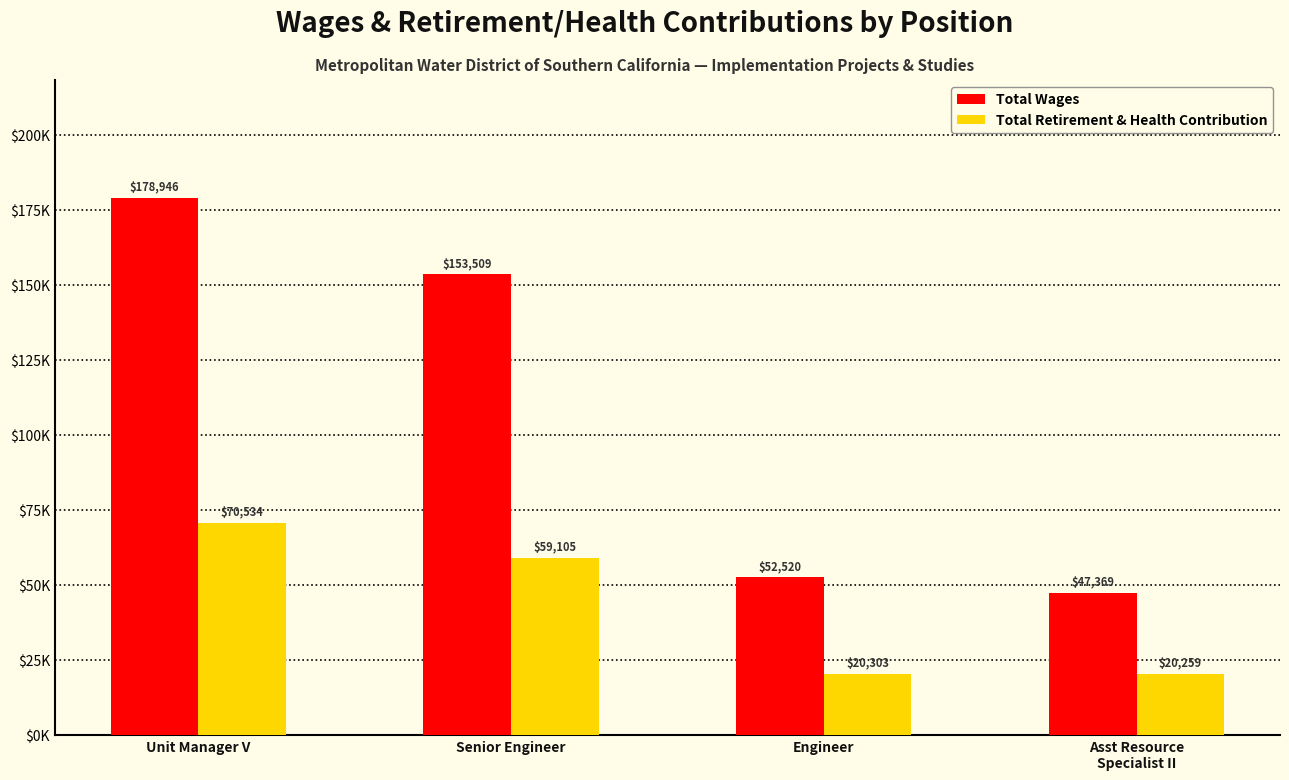

What are all the series names shown in the legend?

Total Wages, Total Retirement & Health Contribution